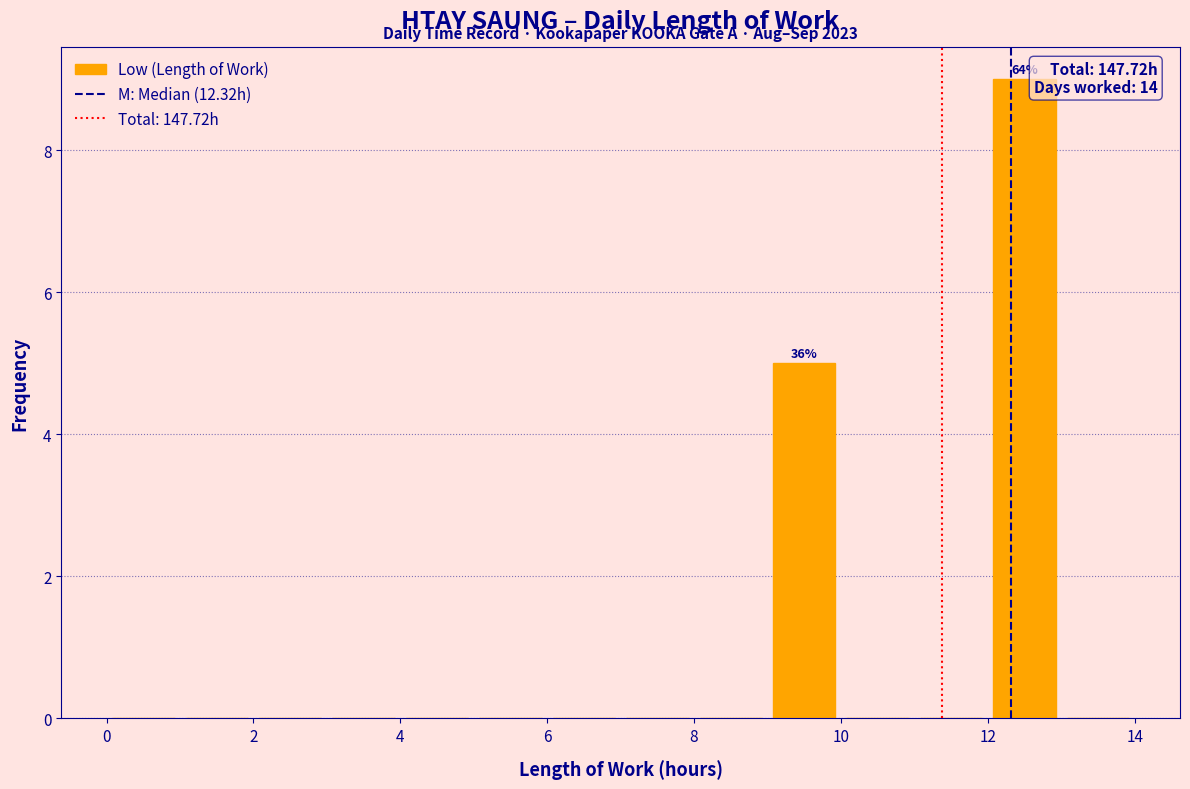

Over which range of the x-axis is the bar tallest?

12 to 13